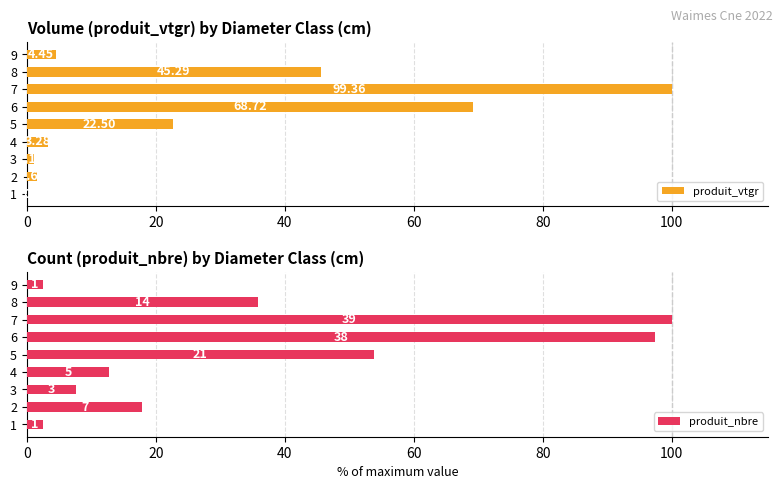

What is the sum of the produit_vtgr values at 1 and 8?

45.7